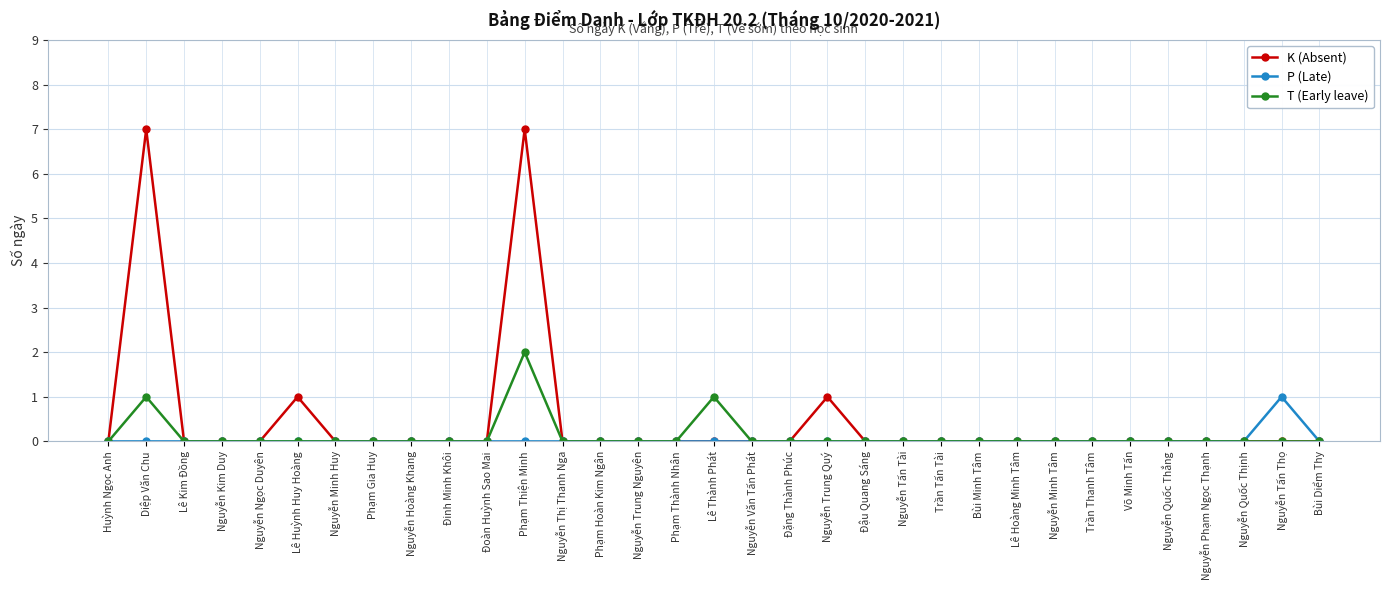

Is this an area chart (filled region under the line)?

No